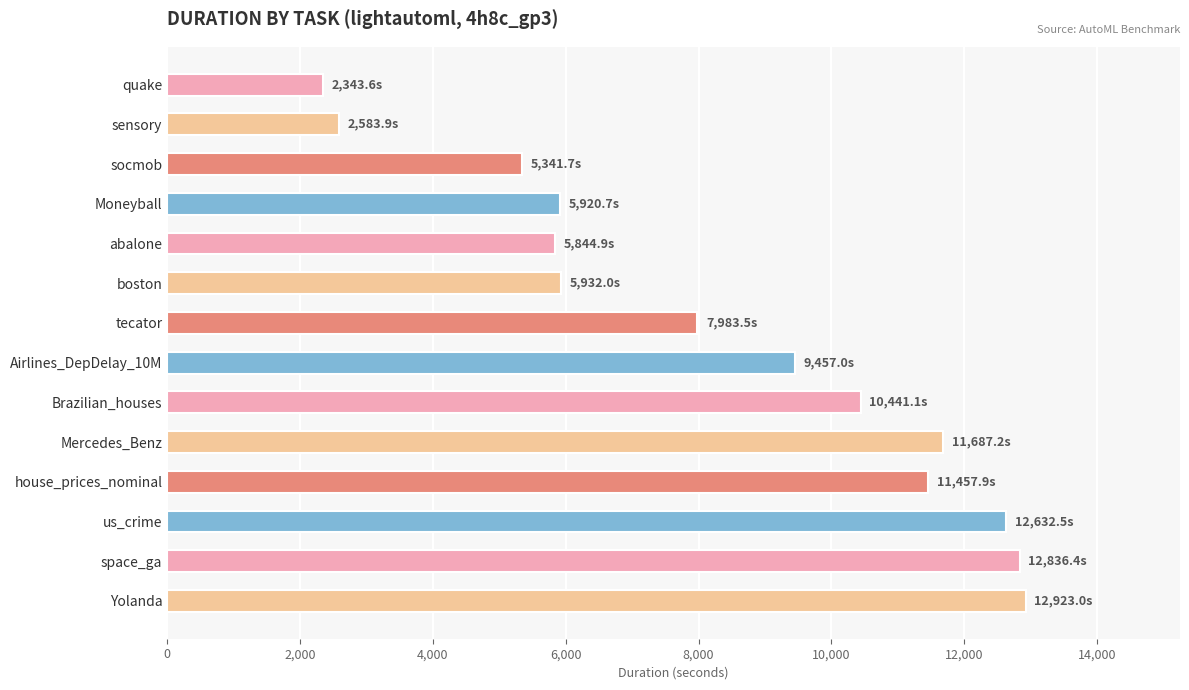

What is the label of the 8th bar from the bottom?

tecator